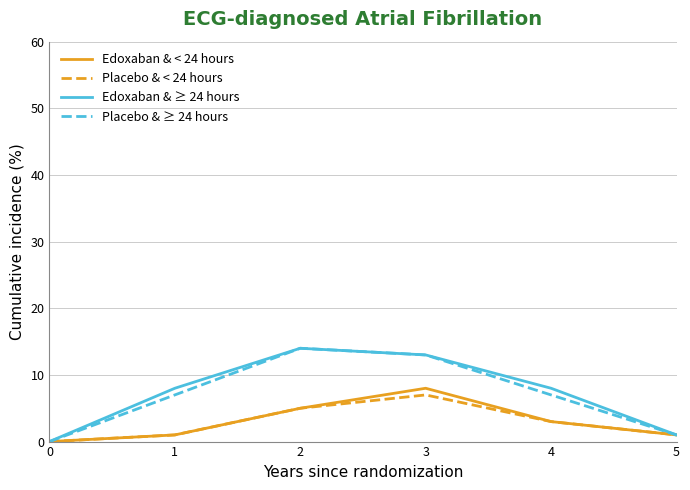

Which series changed the most between 3 and 4?

Placebo & ≥ 24 hours